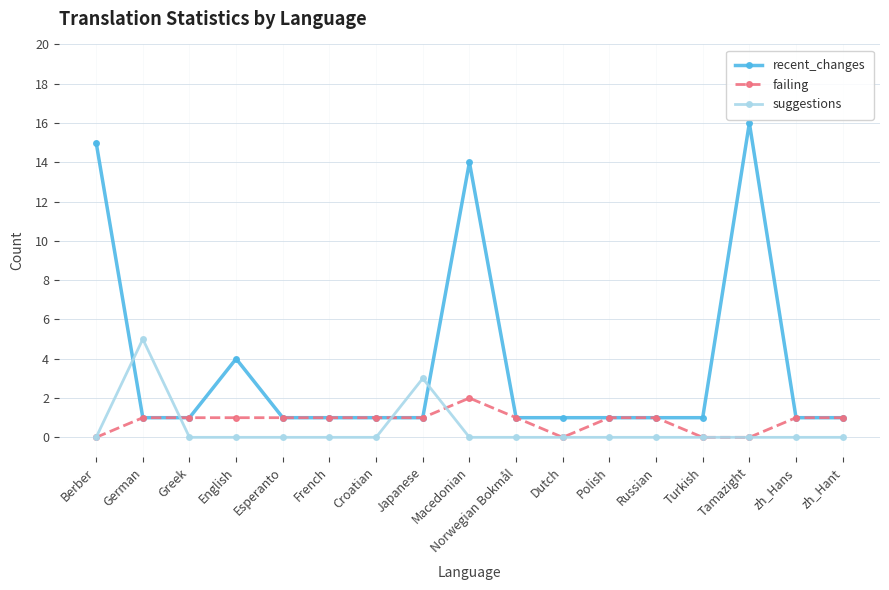

Reading right to left, extract all data points from this chart.

recent_changes: 1	1	16	1	1	1	1	1	14	1	1	1	1	4	1	1	15
failing: 1	1	0	0	1	1	0	1	2	1	1	1	1	1	1	1	0
suggestions: 0	0	0	0	0	0	0	0	0	3	0	0	0	0	0	5	0